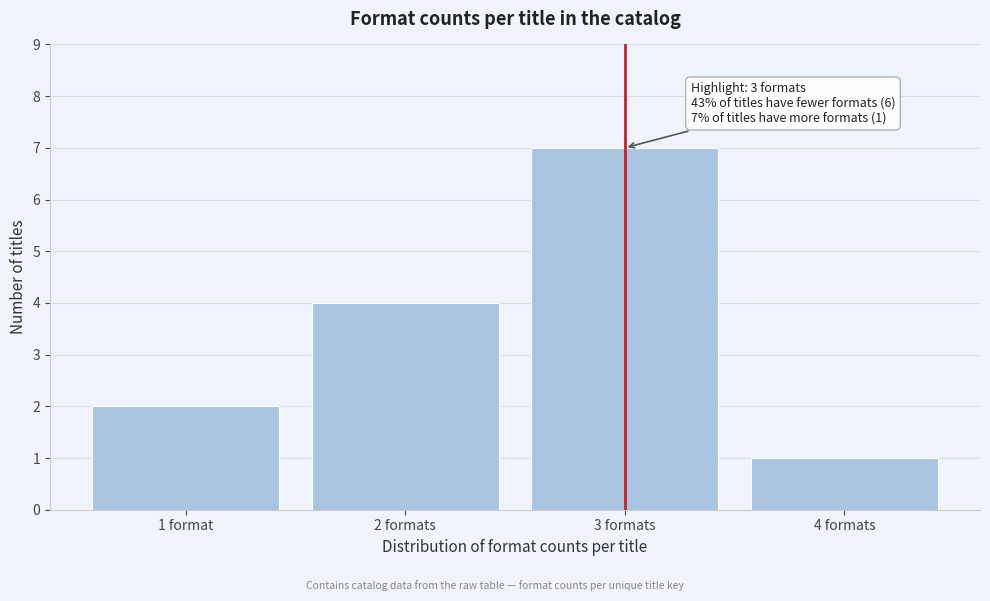

Reading left to right, what are all the values shown in this chart?

2	4	7	1